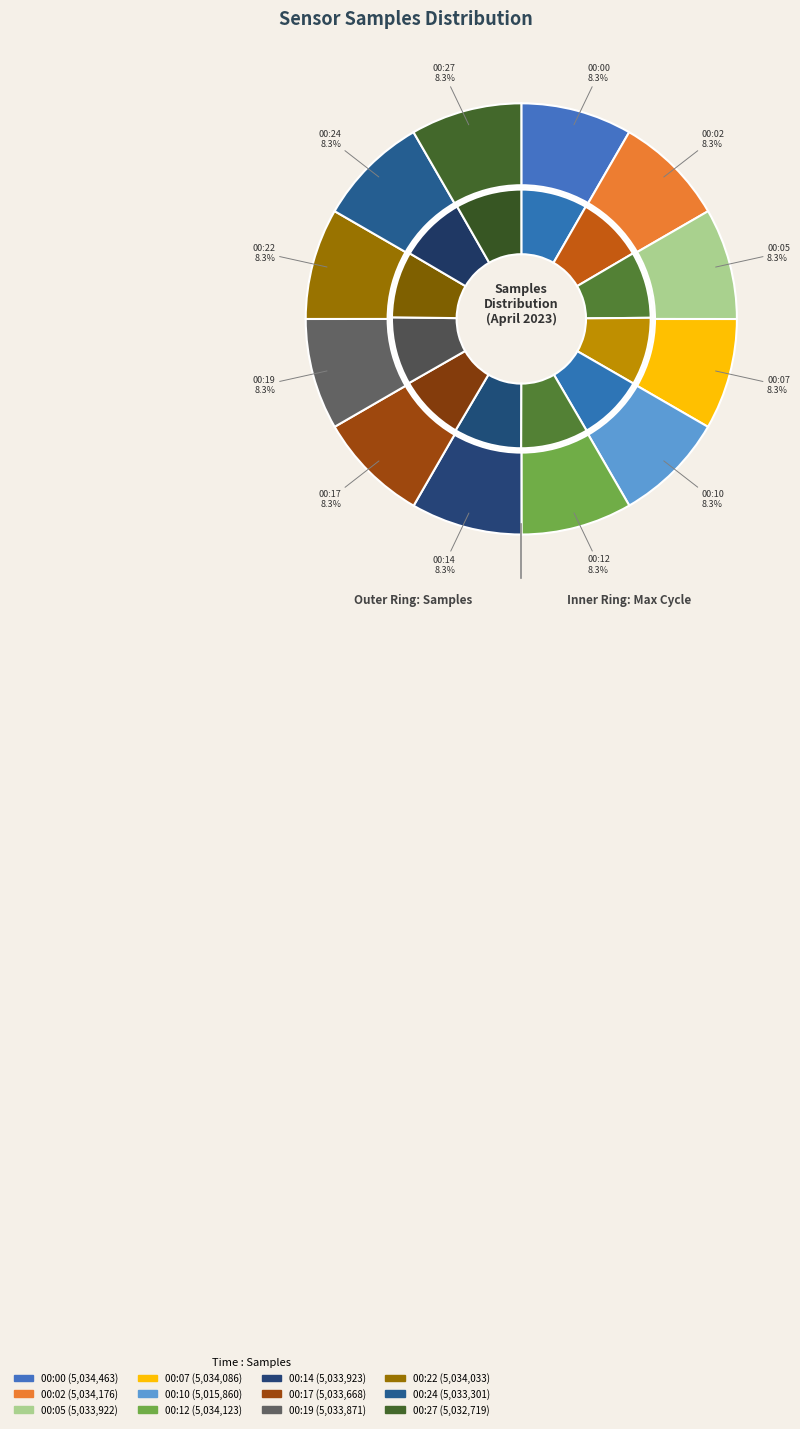

What is the change in value from 00:00 to 00:10?

-18603